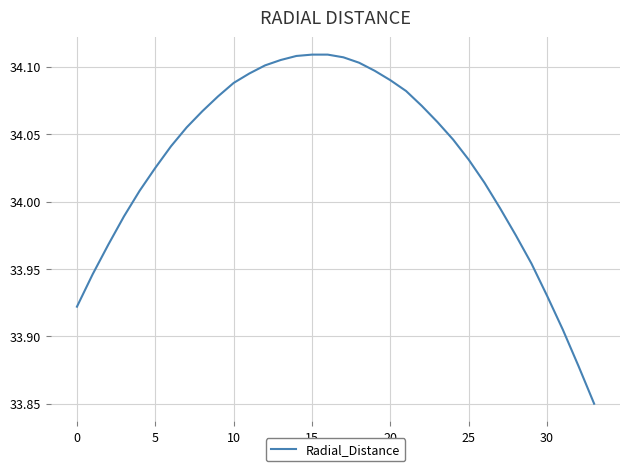

What is the difference between the maximum and minimum values?

0.3